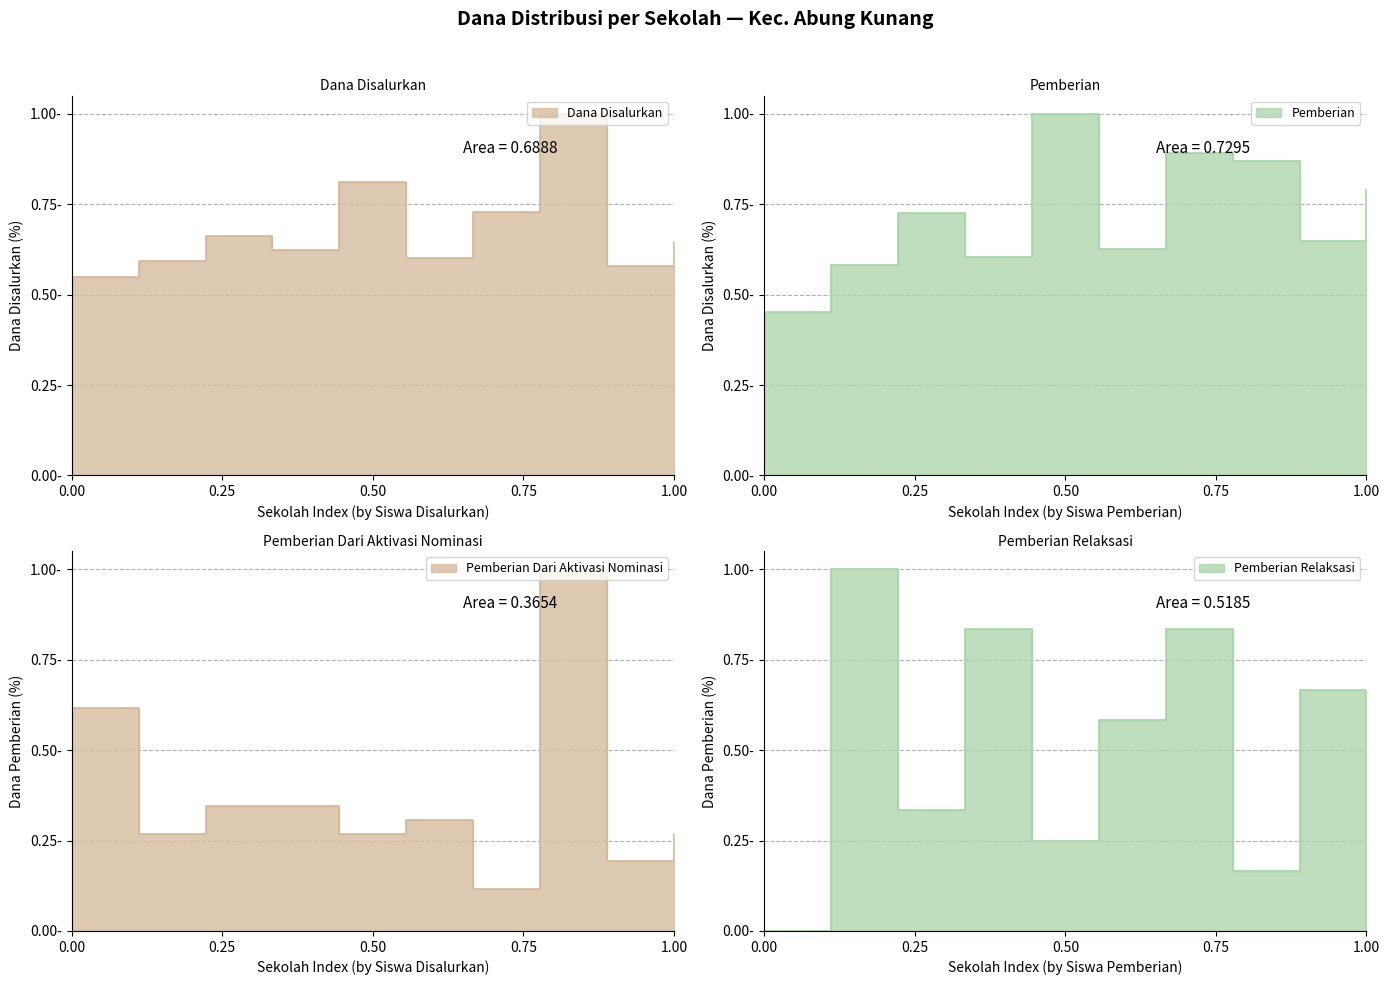

True or false: Pemberian and Pemberian Dari Aktivasi Nominasi cross at least once.

True